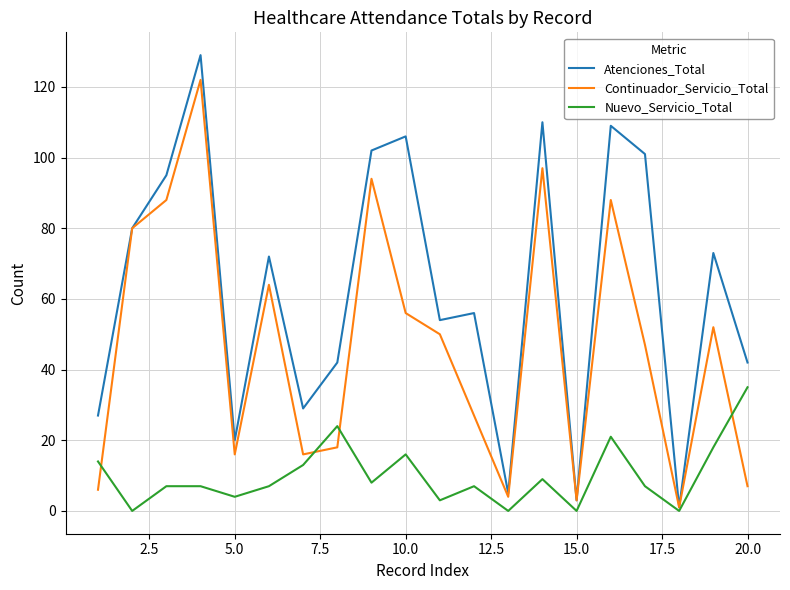

Is this an area chart (filled region under the line)?

No